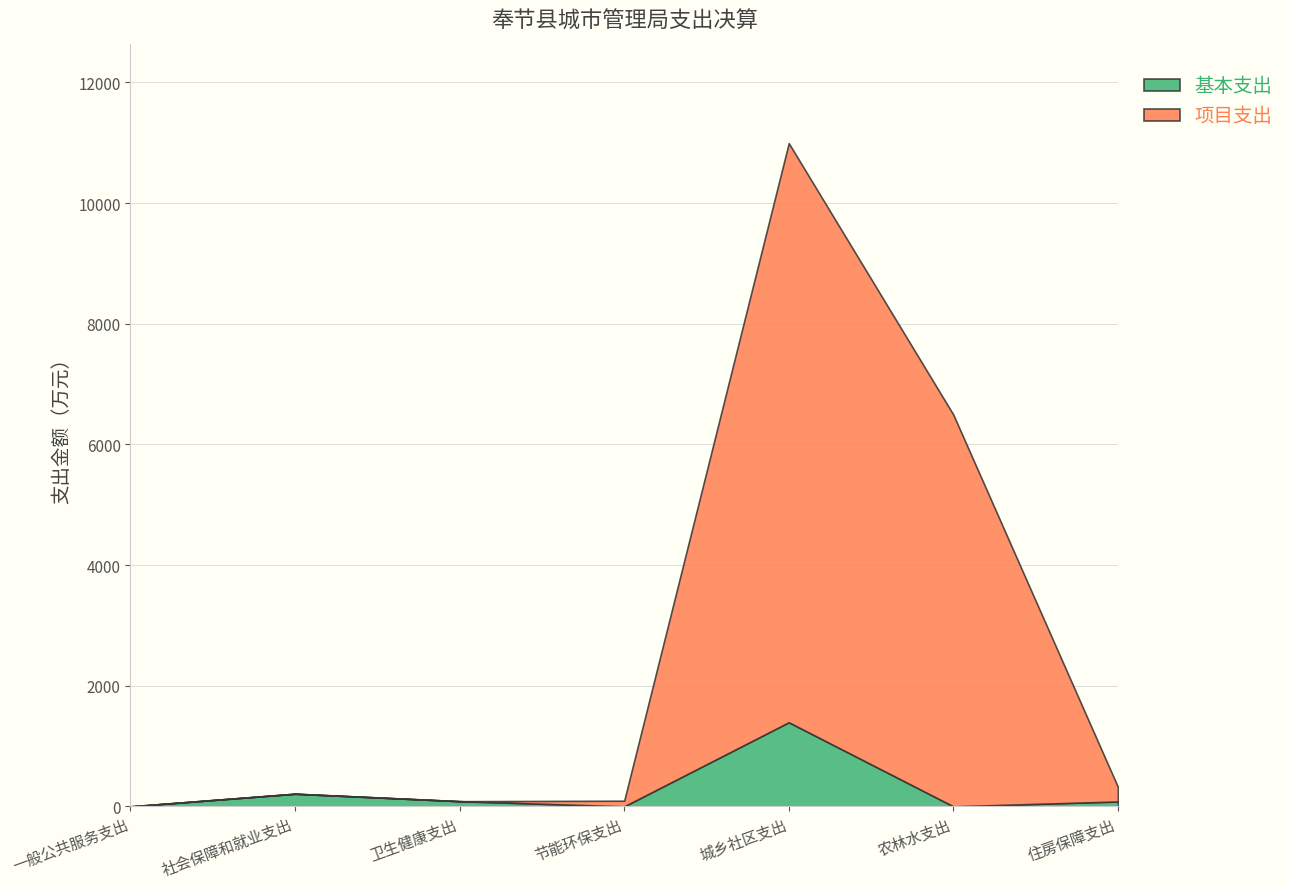

Is it true that 项目支出 equals 0.6 at 一般公共服务支出?

True